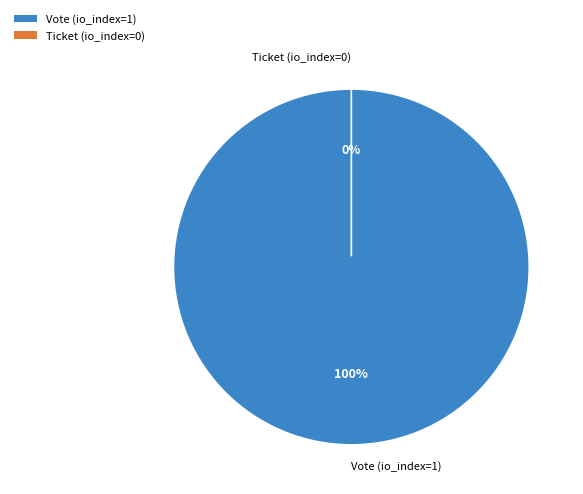

Is it true that Ticket is 0% of the pie?

True